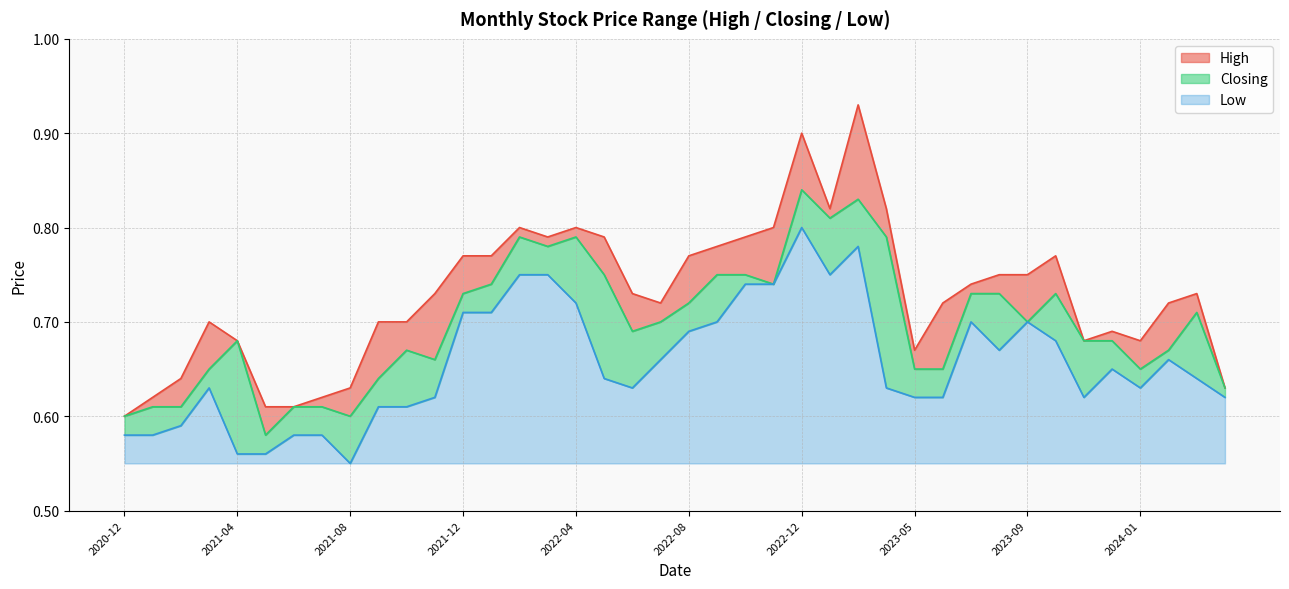

Reading left to right, transcribe all the data shown in this chart.

High: 0.6	0.6	0.6	0.7	0.7	0.6	0.6	0.6	0.6	0.7	0.7	0.7	0.8	0.8	0.8	0.8	0.8	0.8	0.7	0.7	0.8	0.8	0.8	0.8	0.9	0.8	0.9	0.8	0.7	0.7	0.7	0.8	0.8	0.8	0.7	0.7	0.7	0.7	0.7	0.6
Closing: 0.6	0.6	0.6	0.7	0.7	0.6	0.6	0.6	0.6	0.6	0.7	0.7	0.7	0.7	0.8	0.8	0.8	0.8	0.7	0.7	0.7	0.8	0.8	0.7	0.8	0.8	0.8	0.8	0.7	0.7	0.7	0.7	0.7	0.7	0.7	0.7	0.7	0.7	0.7	0.6
Low: 0.6	0.6	0.6	0.6	0.6	0.6	0.6	0.6	0.6	0.6	0.6	0.6	0.7	0.7	0.8	0.8	0.7	0.6	0.6	0.7	0.7	0.7	0.7	0.7	0.8	0.8	0.8	0.6	0.6	0.6	0.7	0.7	0.7	0.7	0.6	0.7	0.6	0.7	0.6	0.6